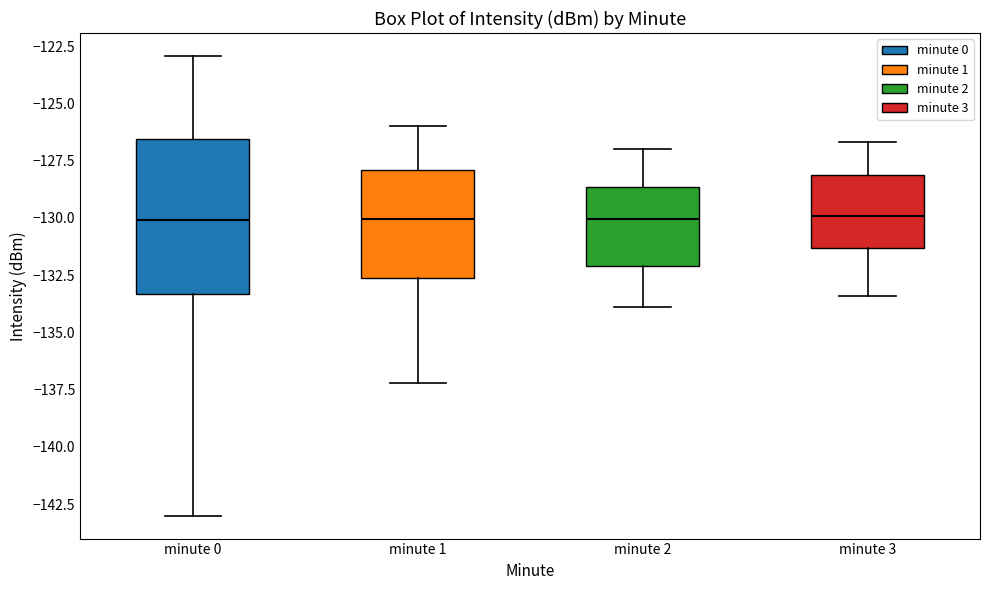

Reading left to right, read every box against the y-axis: the position of its median line, the range the box covers, and the ends of its whiskers. The values are not printed on the chart, so give them approximately, as read against the axis.

minute 0: median -130.0, box -133.5 to -126.5, whiskers -143.0 to -123.0
minute 1: median -130.0, box -132.5 to -128.0, whiskers -137.0 to -126.0
minute 2: median -130.0, box -132.0 to -128.5, whiskers -134.0 to -127.0
minute 3: median -130.0, box -131.5 to -128.0, whiskers -133.5 to -126.5